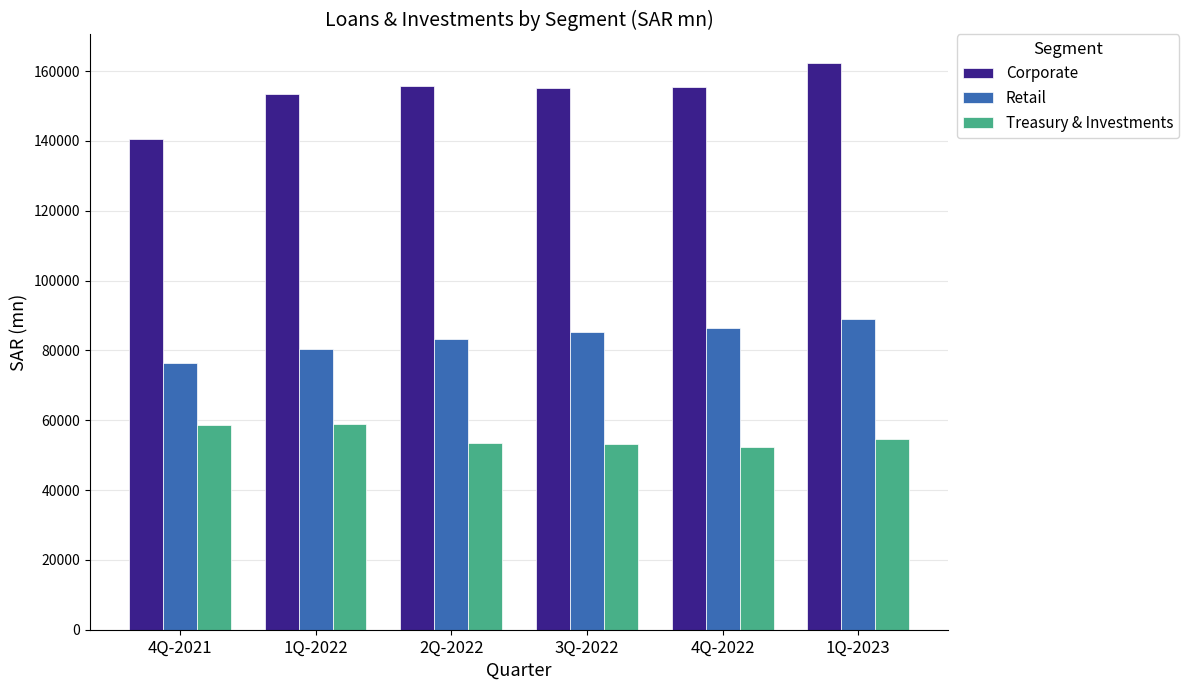

True or false: Treasury & Investments has a value of 53245.8 at 3Q-2022.

True